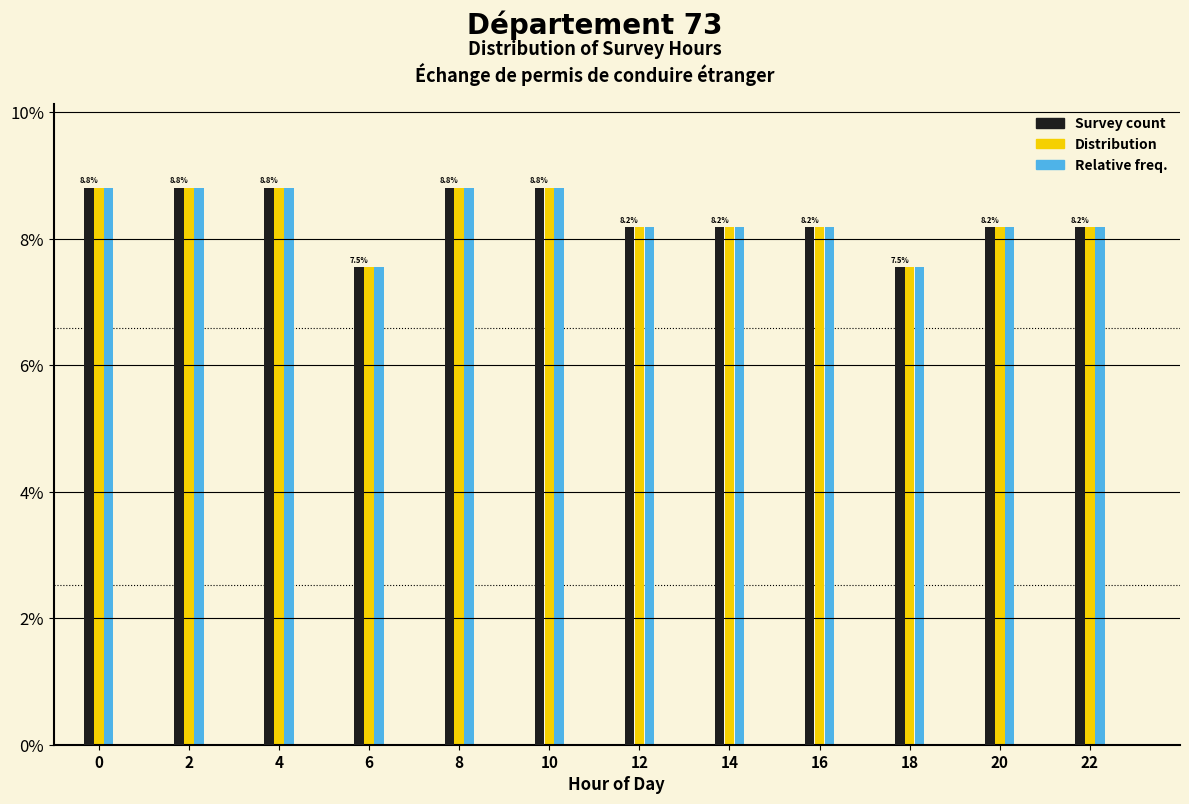

What is the average value of the Survey count series?

8.3